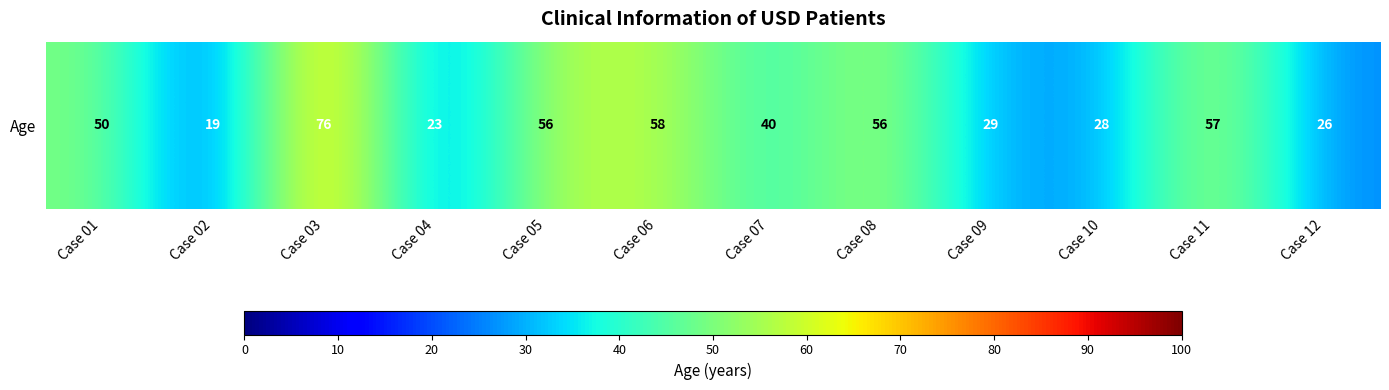

What is the ratio of the value at Case 05 to the value at Case 04?

2.4